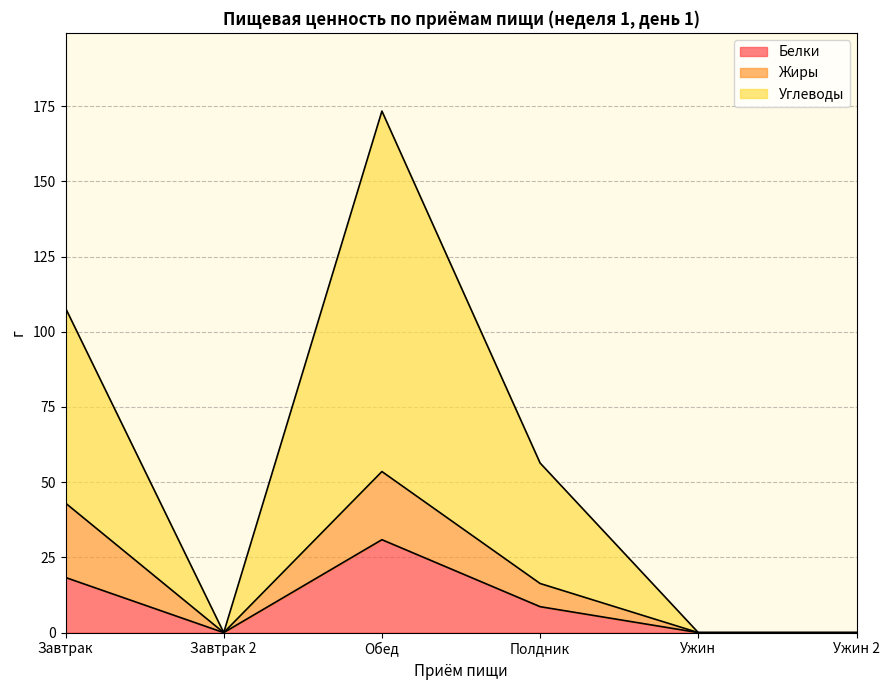

The Белки series shows 11.5 at Ужин. True or false?

False